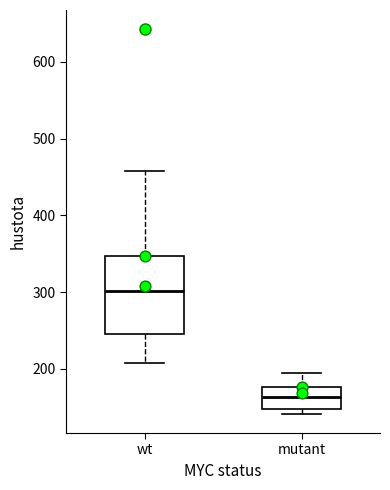

Where does the upper whisker of the box for mutant end on the y-axis? The values are not printed on the chart, so give them approximately, as read against the axis.

190